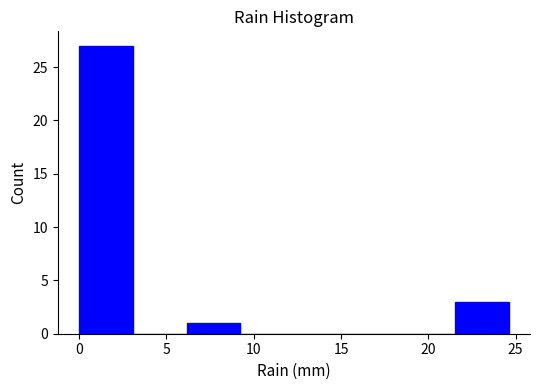

Which range on the x-axis has the tallest bar?

0.0 to 3.0